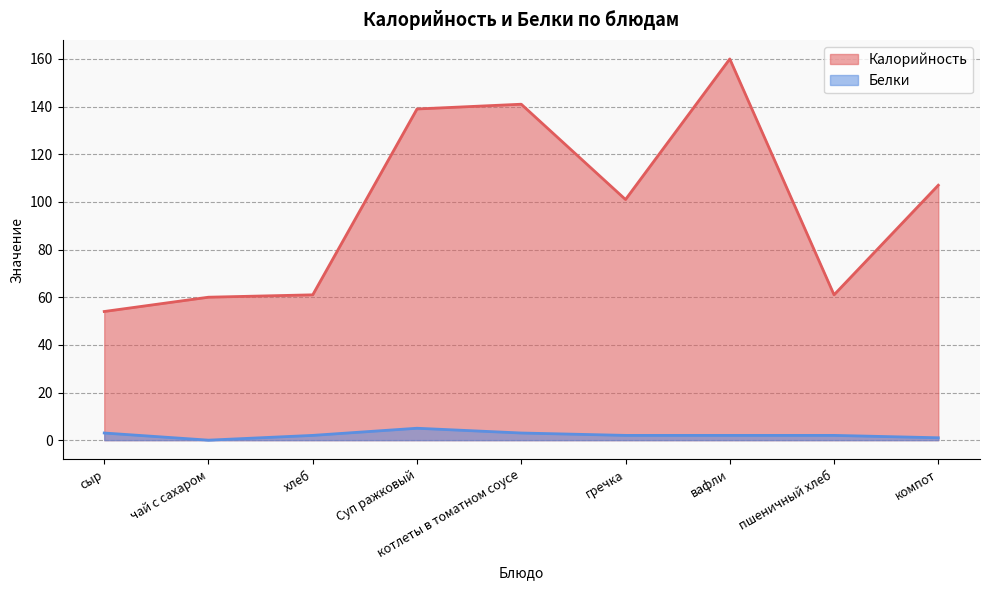

What is the lowest value of the Калорийность series?

54